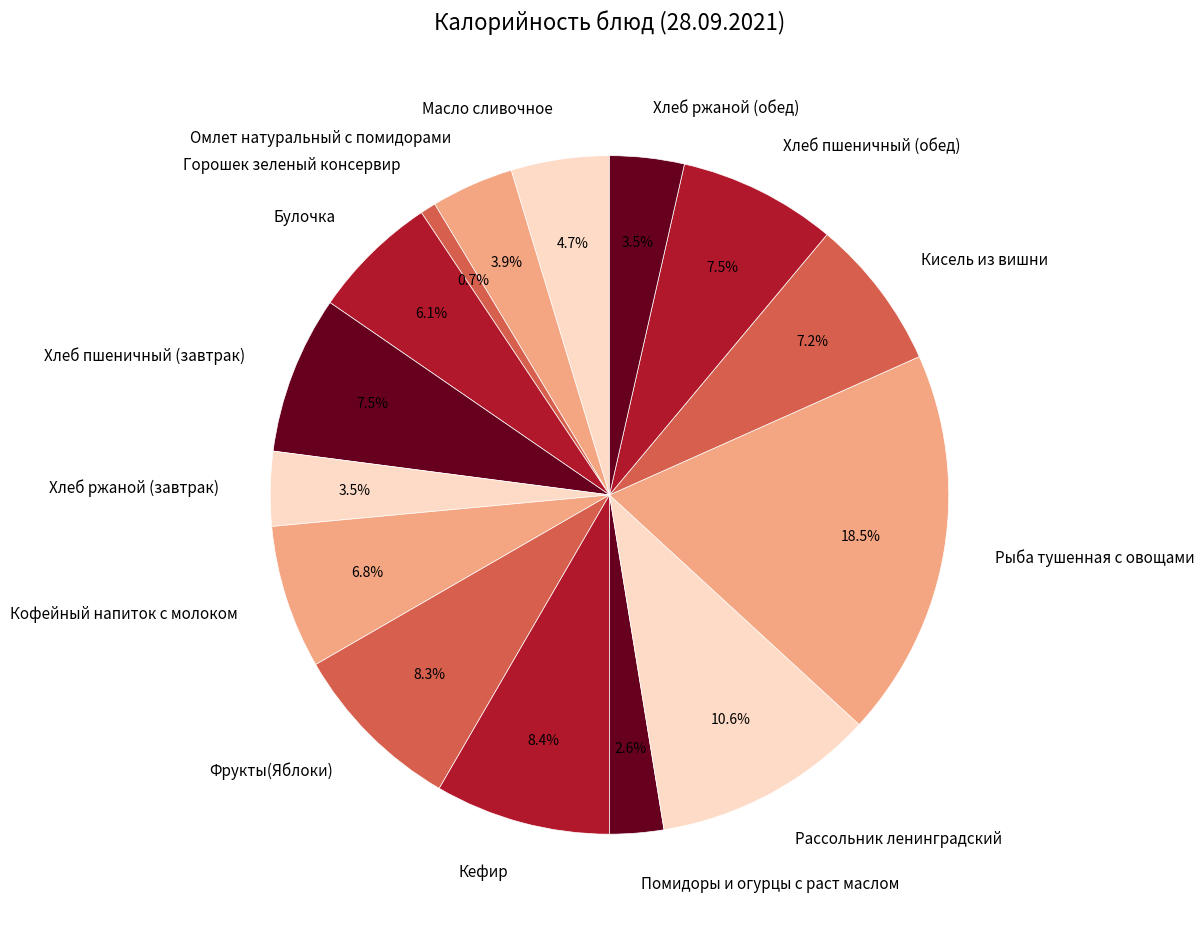

Is the sum of Булочка and Кофейный напиток с молоком greater than half?

No